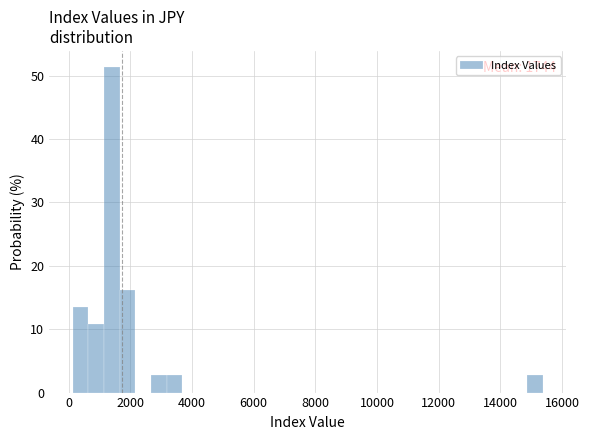

Around what value on the x-axis is the tallest bar? Give the approximate position of its centre, as read against the axis.

1400